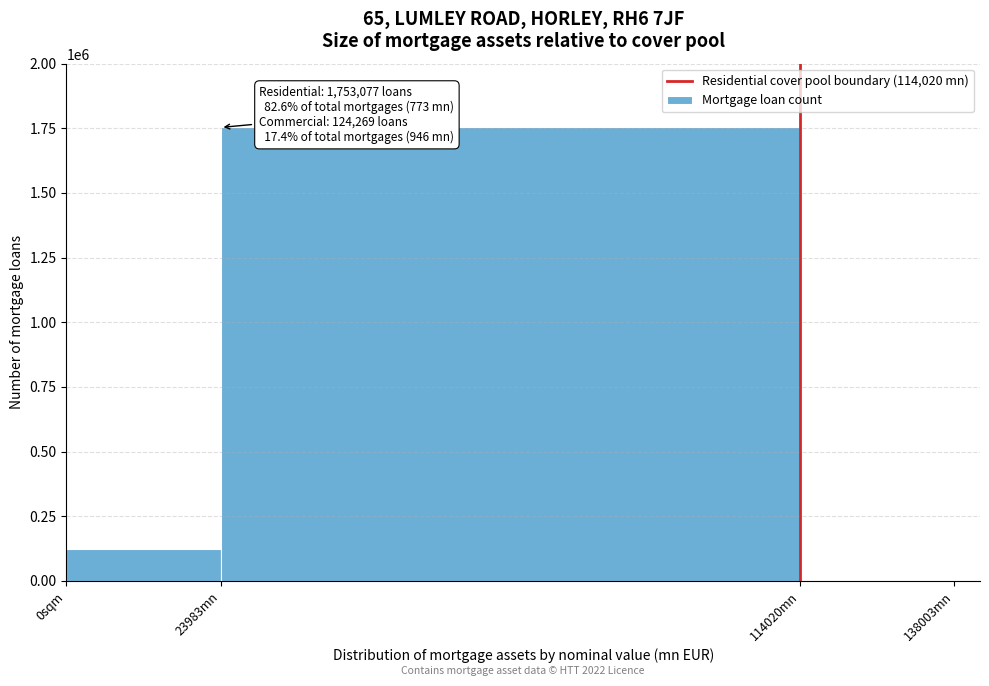

Reading left to right, list all the values displayed in this chart.

0sqm=124269	23983mn=1753077	114020mn=0